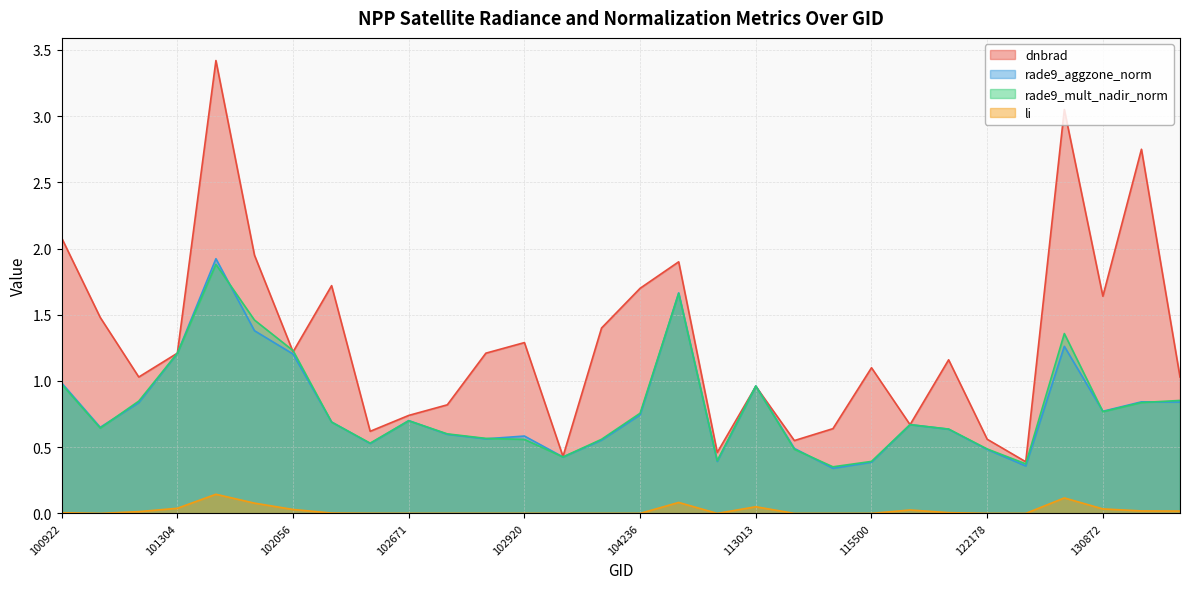

Which series has the largest total across all categories?

dnbrad